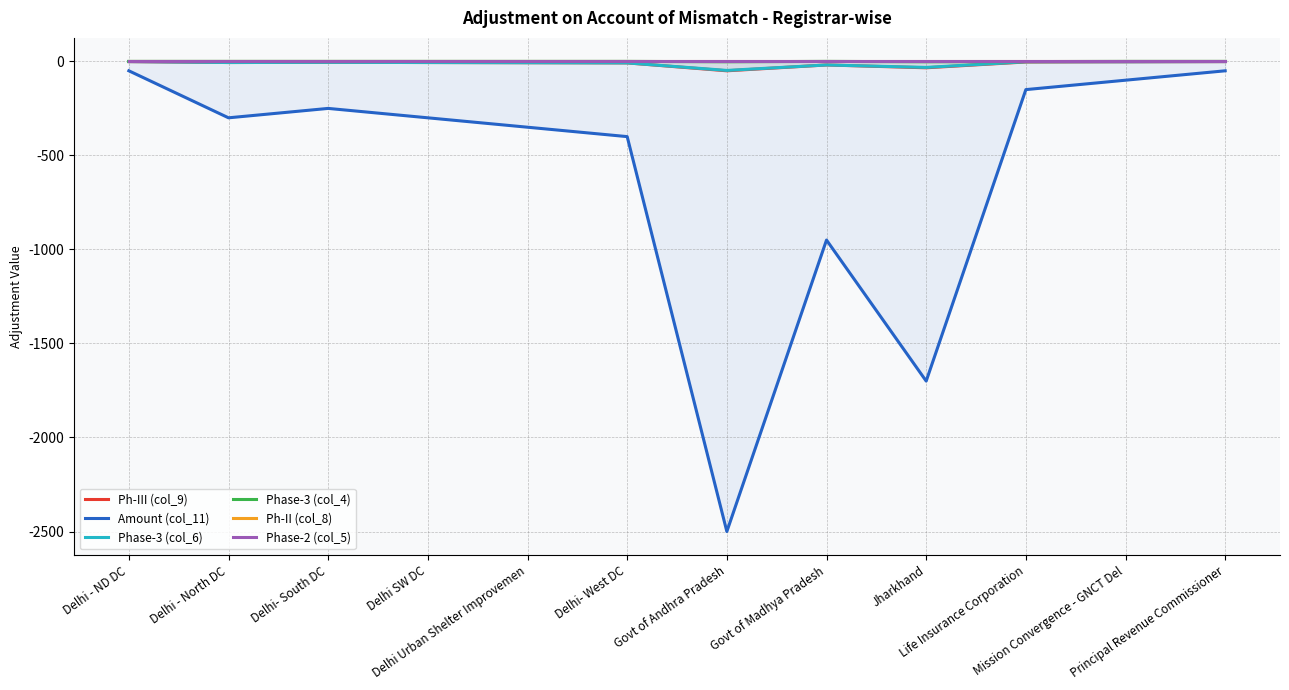

Rank the categories by Phase-3 (col_4) value from highest to lowest.

Delhi - ND DC, Delhi - North DC, Delhi- South DC, Delhi SW DC, Delhi Urban Shelter Improvemen, Delhi- West DC, Govt of Madhya Pradesh, Mission Convergence - GNCT Del, Principal Revenue Commissioner, Life Insurance Corporation, Govt of Andhra Pradesh, Jharkhand